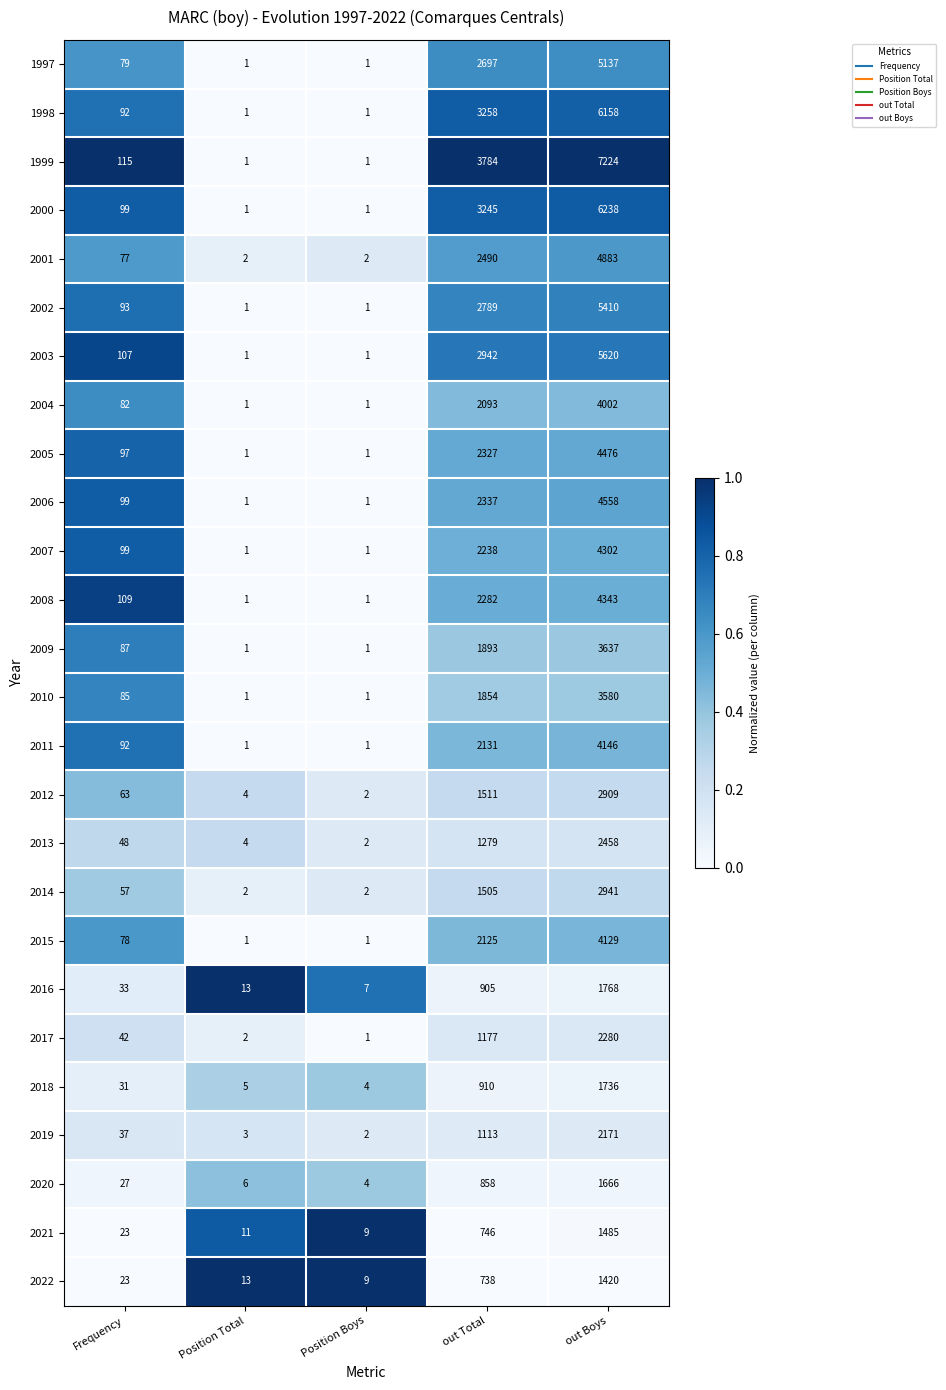

At out Total, list the series in order from largest to smallest.

1999, 1998, 2000, 2003, 2002, 1997, 2001, 2006, 2005, 2008, 2007, 2011, 2015, 2004, 2009, 2010, 2012, 2014, 2013, 2017, 2019, 2018, 2016, 2020, 2021, 2022